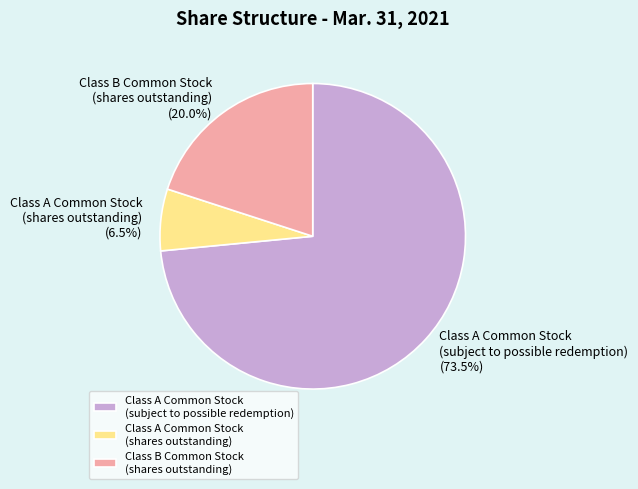

What portion of the pie excludes Class A Common Stock (subject to possible redemption)?

26.5%